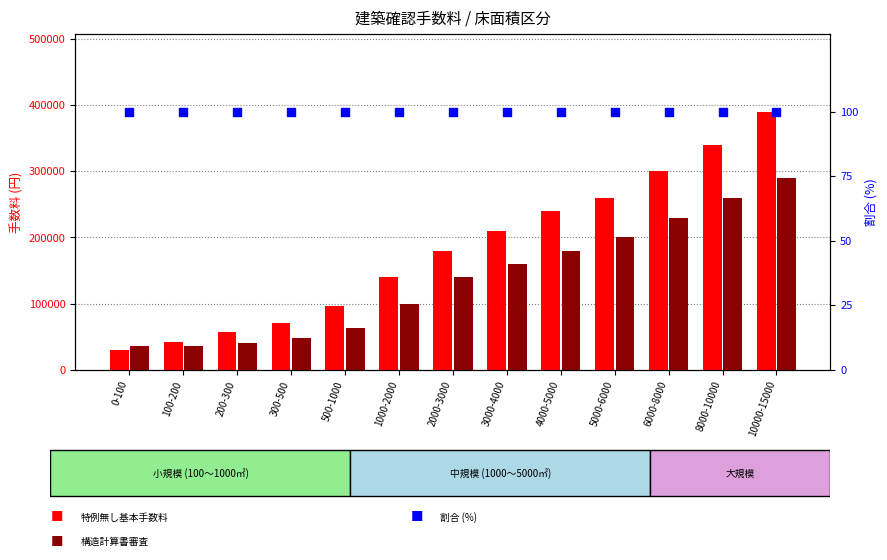

At which category is the sum across all series the highest?

10000-15000